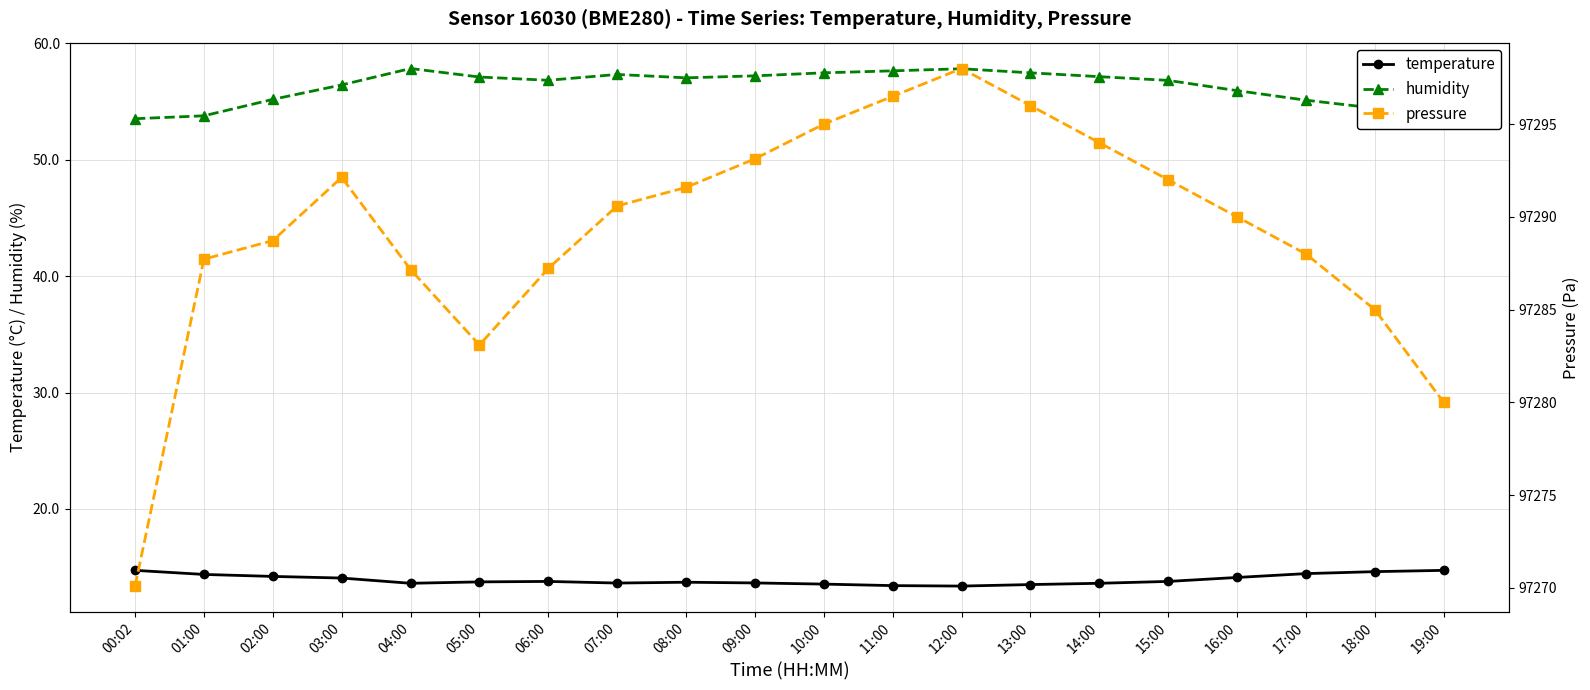

The value of temperature at 15:00 is 13.8. True or false?

True